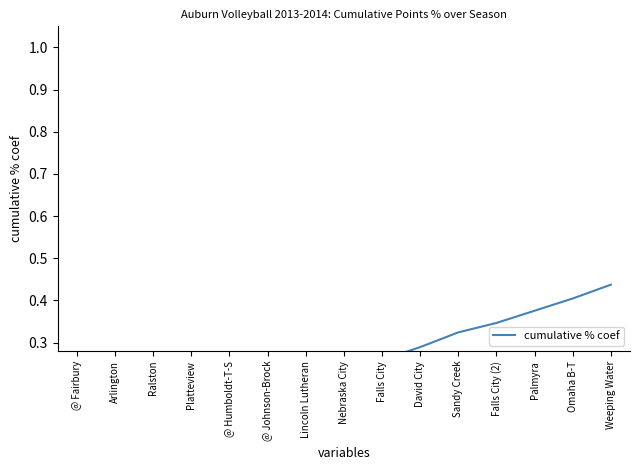

True or false: the data shows 0.1 at Platteview.

True